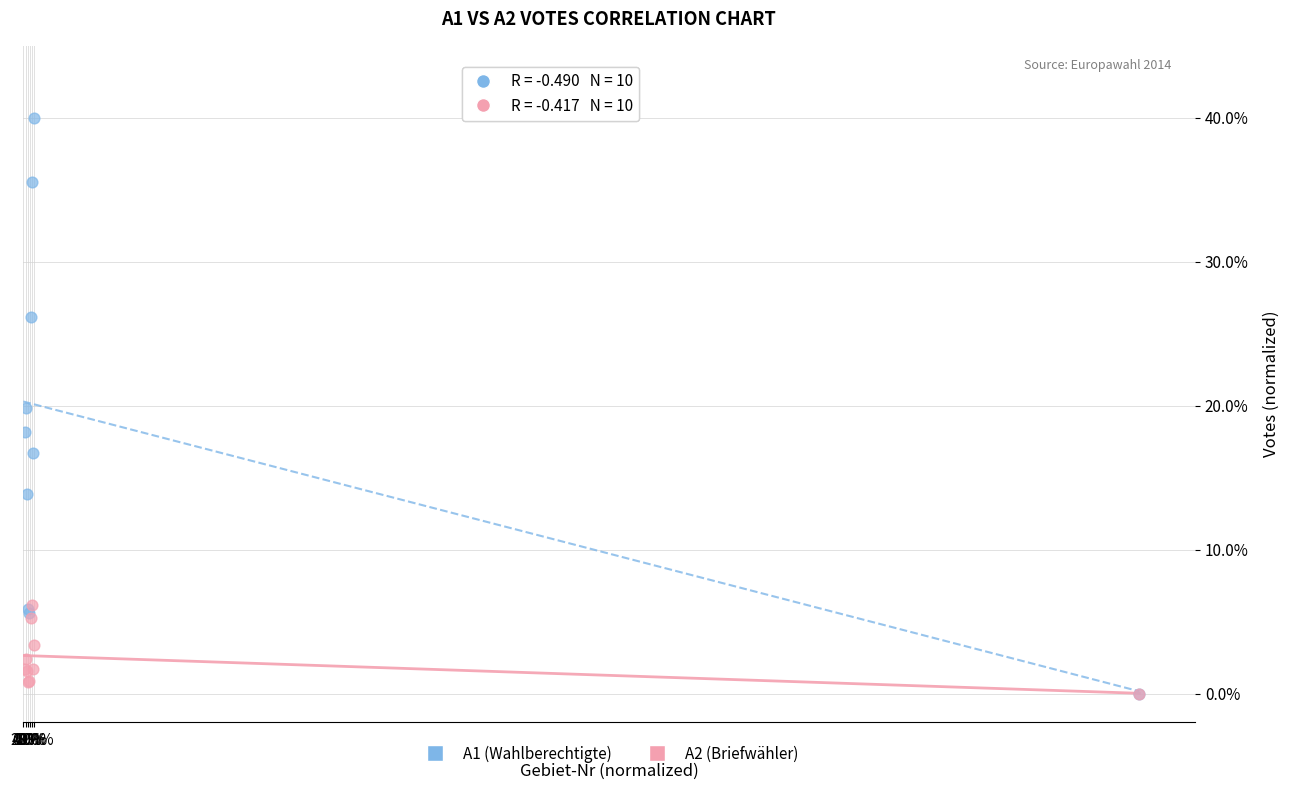

What are all the series names shown in the legend?

A1 (Wahlberechtigte), A2 (Briefwähler)